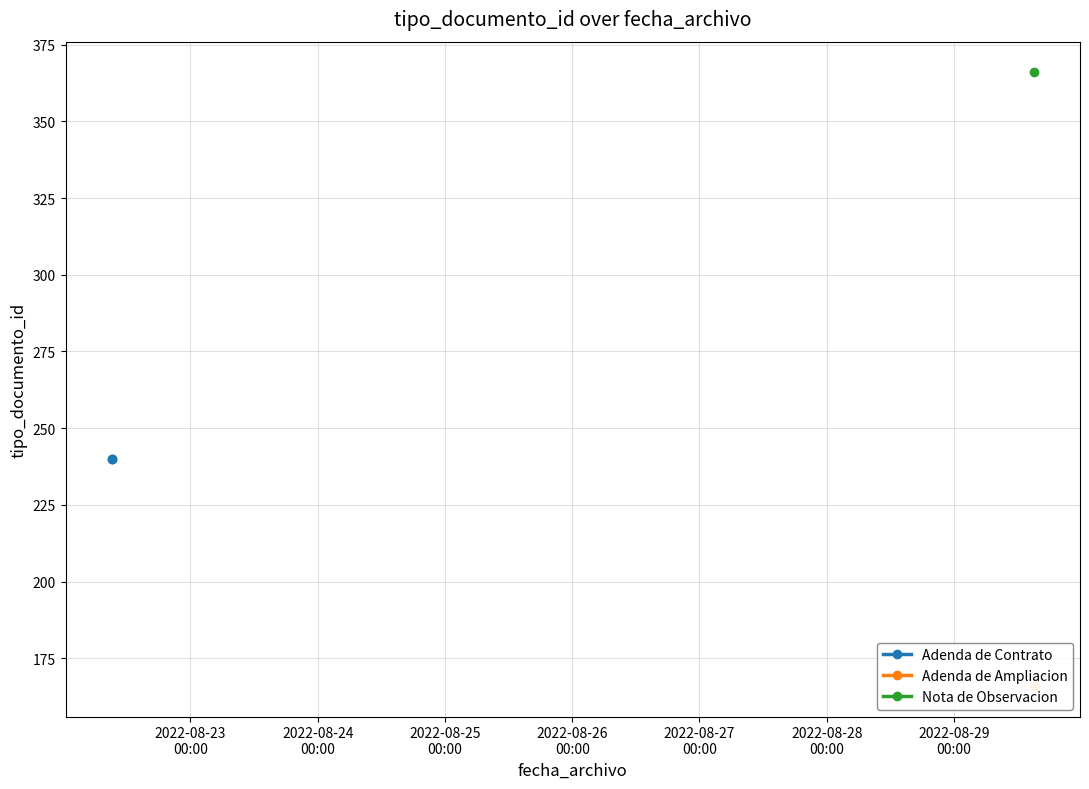

What is the sum of the values at 2022-08-29 15:04:07 and 2022-08-29 15:03:50?

532